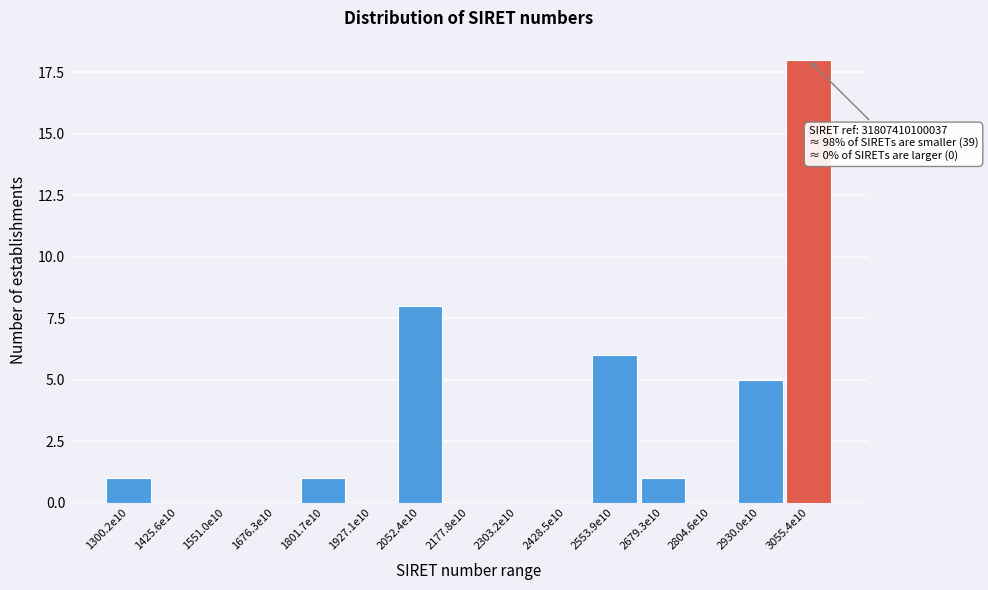

Reading left to right, transcribe all the data shown in this chart.

1300.2e10=1	1425.6e10=0	1551.0e10=0	1676.3e10=0	1801.7e10=1	1927.1e10=0	2052.4e10=8	2177.8e10=0	2303.2e10=0	2428.5e10=0	2553.9e10=6	2679.3e10=1	2804.6e10=0	2930.0e10=5	3055.4e10=18